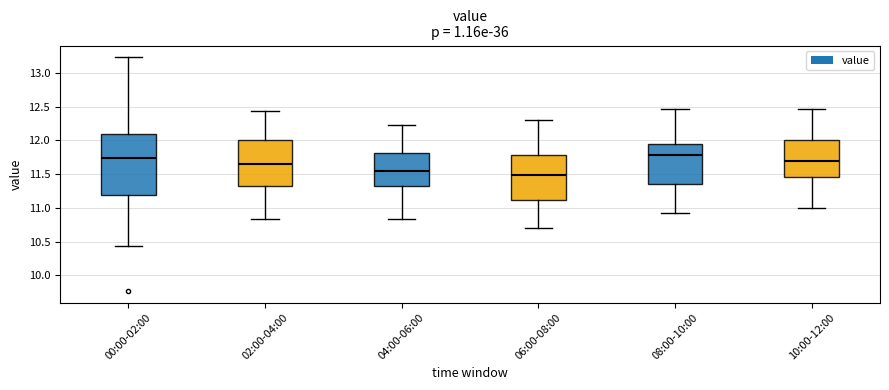

Reading left to right, read every box against the y-axis: the position of its median line, the range the box covers, and the ends of its whiskers. The values are not printed on the chart, so give them approximately, as read against the axis.

00:00-02:00: median 11.75, box 11.20 to 12.10, whiskers 10.45 to 13.25
02:00-04:00: median 11.65, box 11.30 to 12.00, whiskers 10.85 to 12.45
04:00-06:00: median 11.55, box 11.30 to 11.80, whiskers 10.85 to 12.25
06:00-08:00: median 11.50, box 11.10 to 11.80, whiskers 10.70 to 12.30
08:00-10:00: median 11.80, box 11.35 to 11.95, whiskers 10.95 to 12.45
10:00-12:00: median 11.70, box 11.45 to 12.00, whiskers 11.00 to 12.45